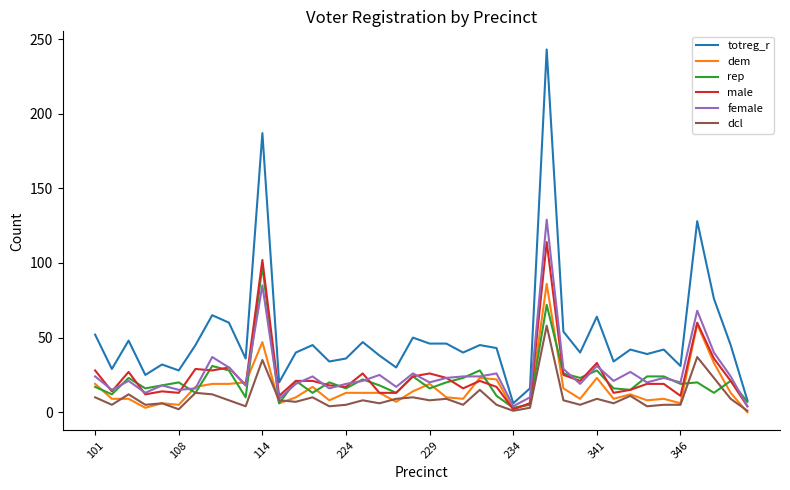

Rank the series by their maximum value, from lowest to highest.

dcl, dem, rep, male, female, totreg_r